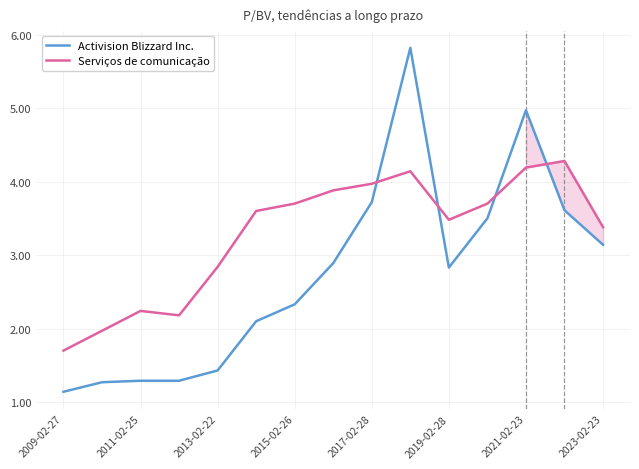

After their last crossing, which series has the higher values: Activision Blizzard Inc. or Serviços de comunicação?

Serviços de comunicação